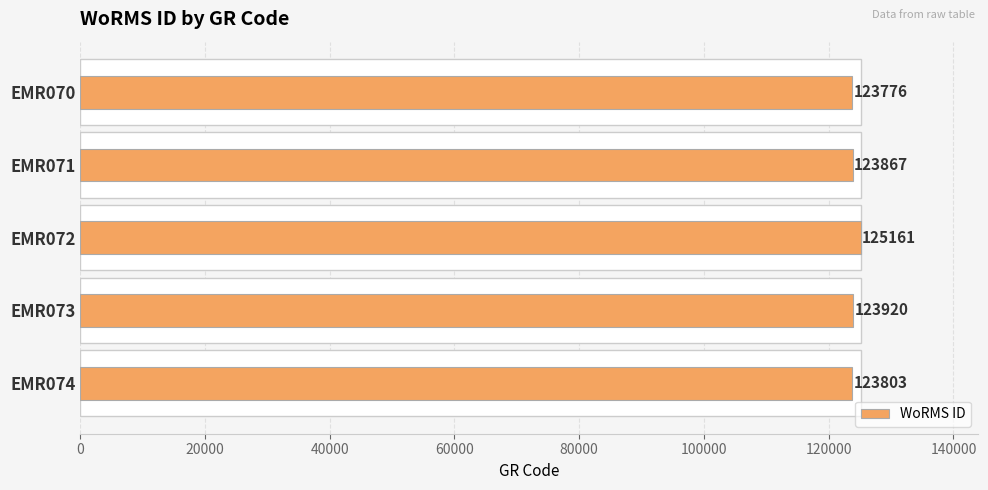

What is the sum of all values?

620527